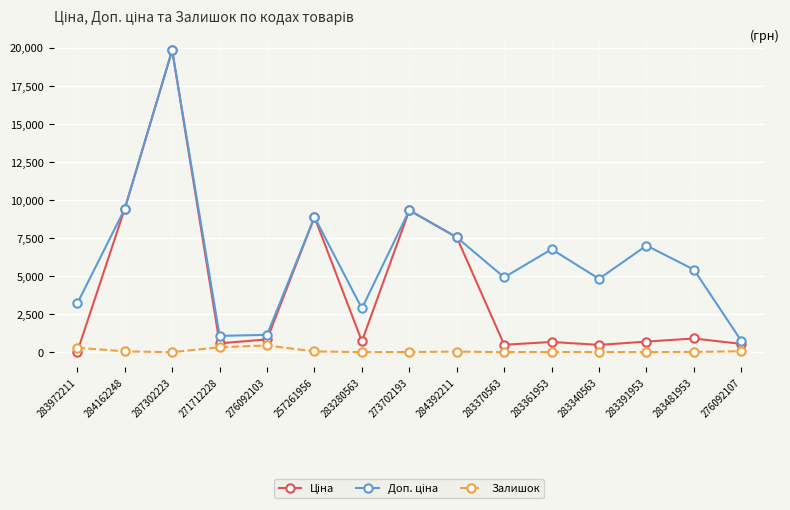

True or false: Залишок has more than 2 points higher than both neighbors.

True